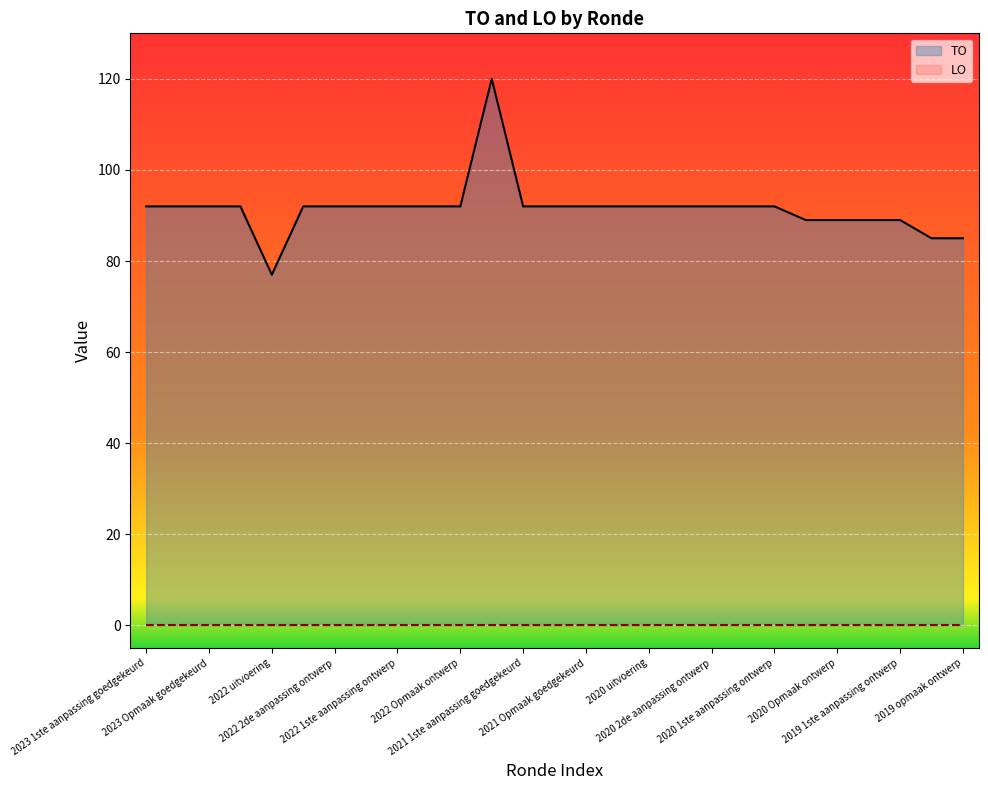

Which series has the largest range (max minus min)?

TO